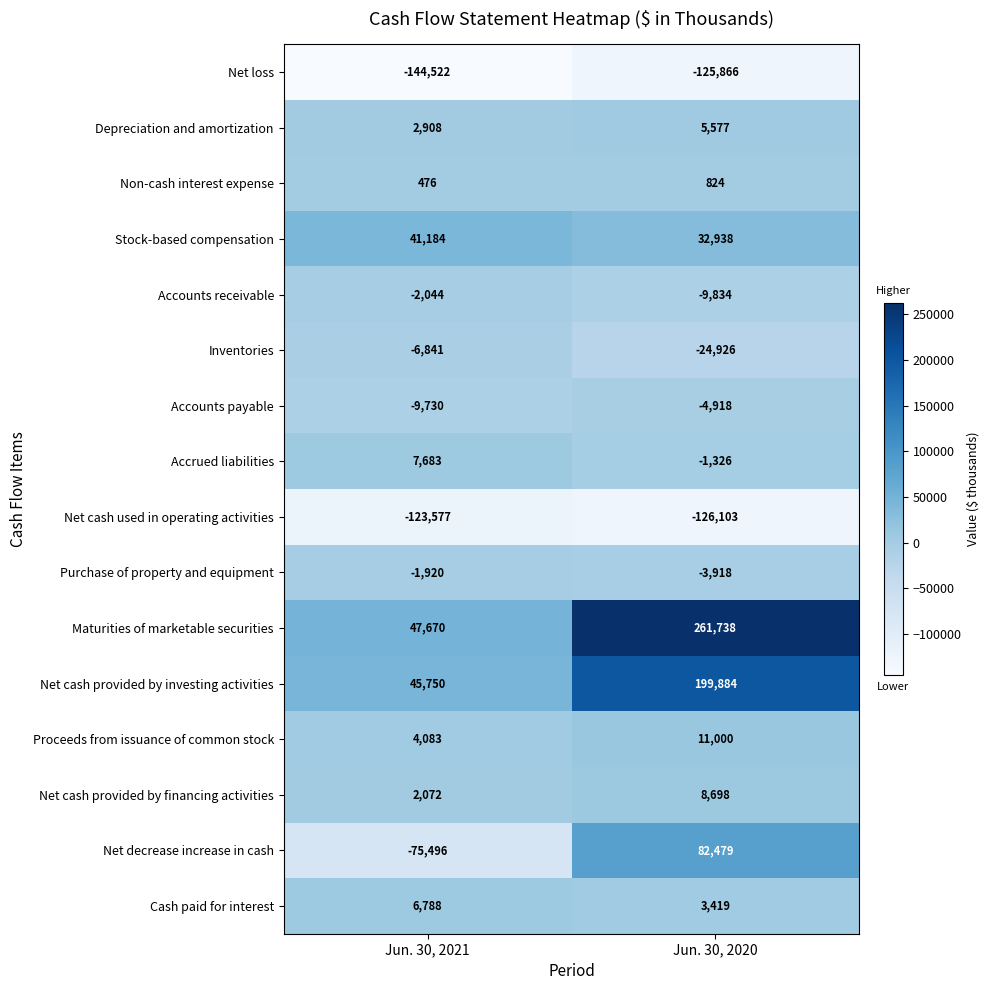

At which label is Maturities of marketable securities closest to 154704?

Jun. 30, 2021